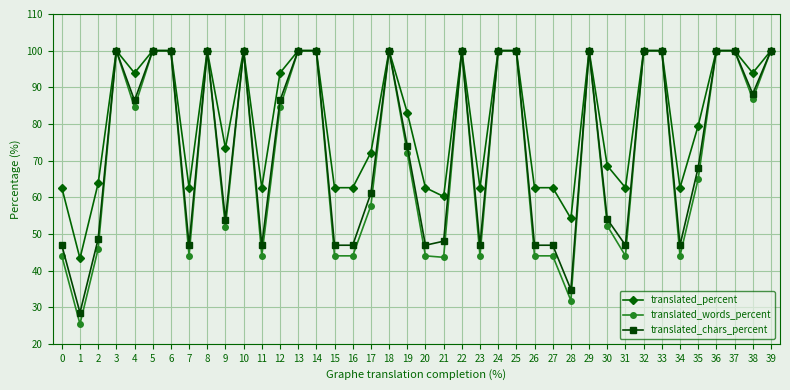

True or false: translated_percent has a value of 60.2 at 21.

True